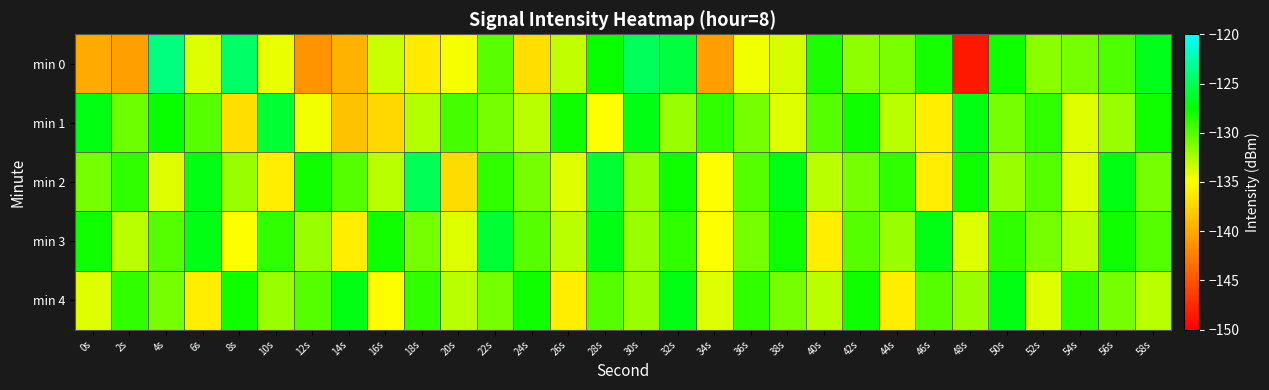

How many categories are shown in the chart?

30